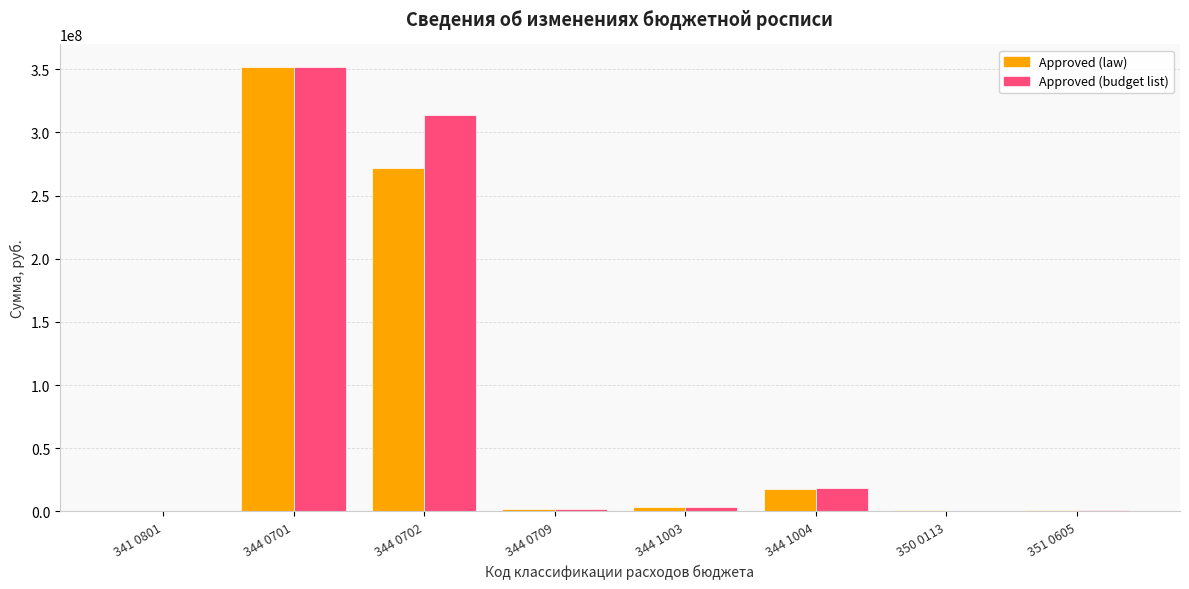

The value of Approved (law) at 344 0701 is 351836000. True or false?

True